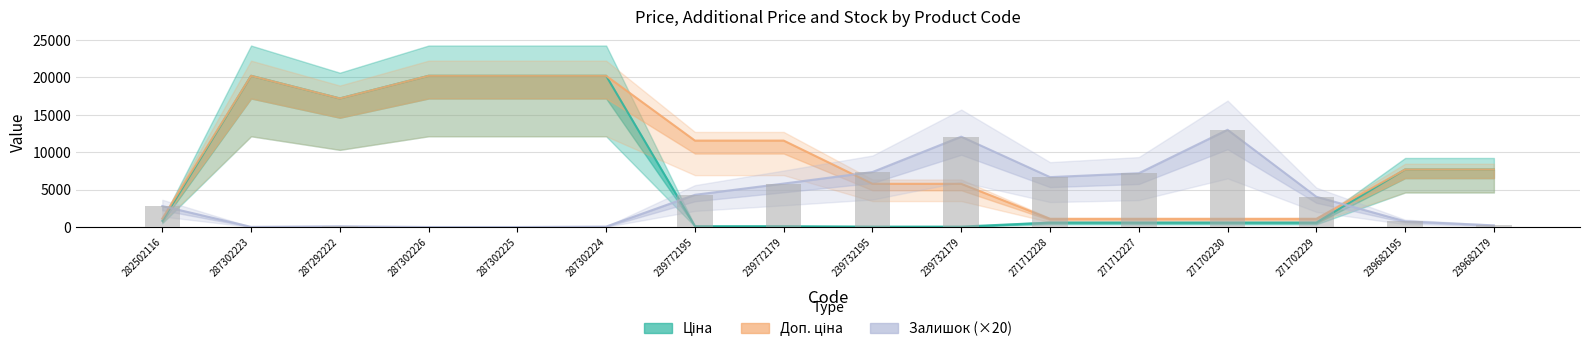

How many data points in Залишок (×20) are above 4040?

7